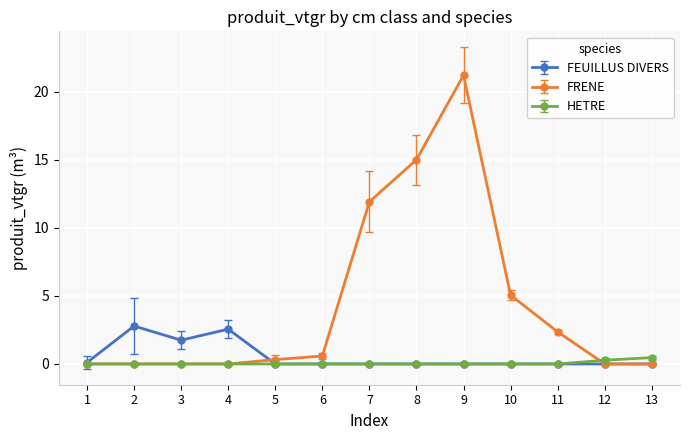

List the series in order of their peak value, highest first.

FRENE, FEUILLUS DIVERS, HETRE